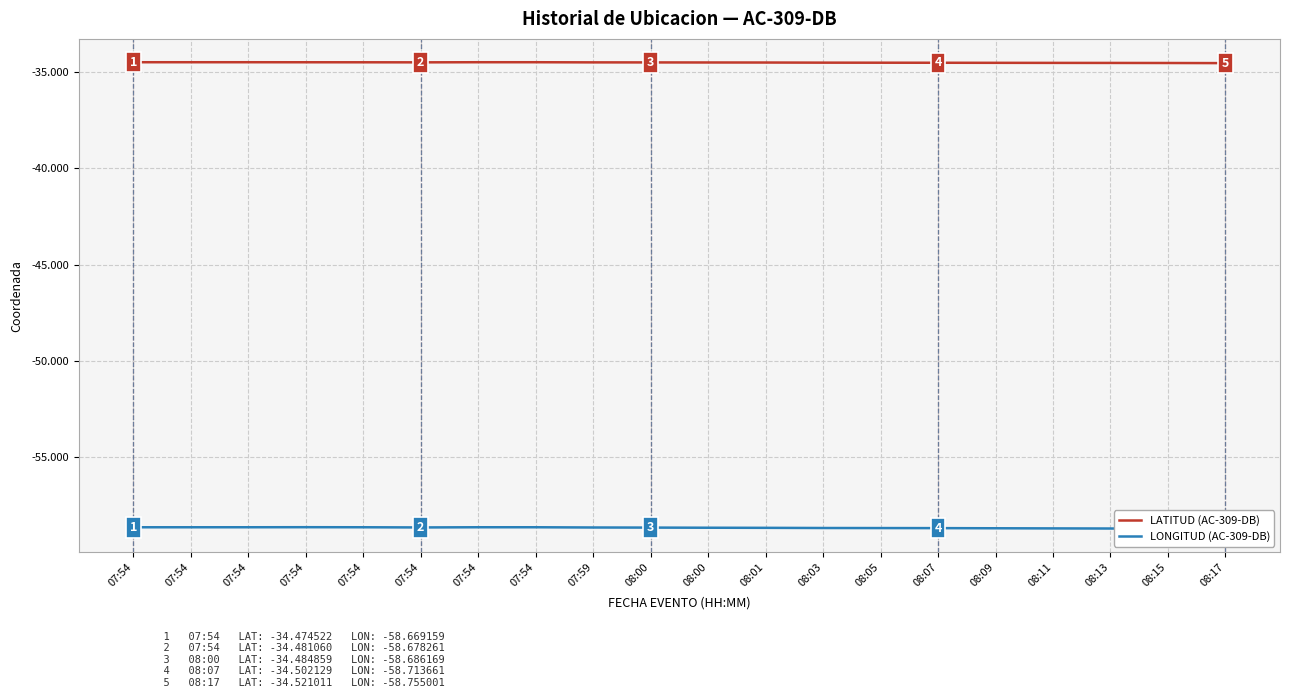

Which category has the highest value across all series?

07:54